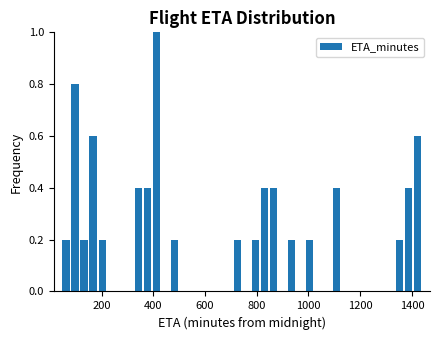

Around what value on the x-axis is the tallest bar? Give the approximate position of its centre, as read against the axis.

420